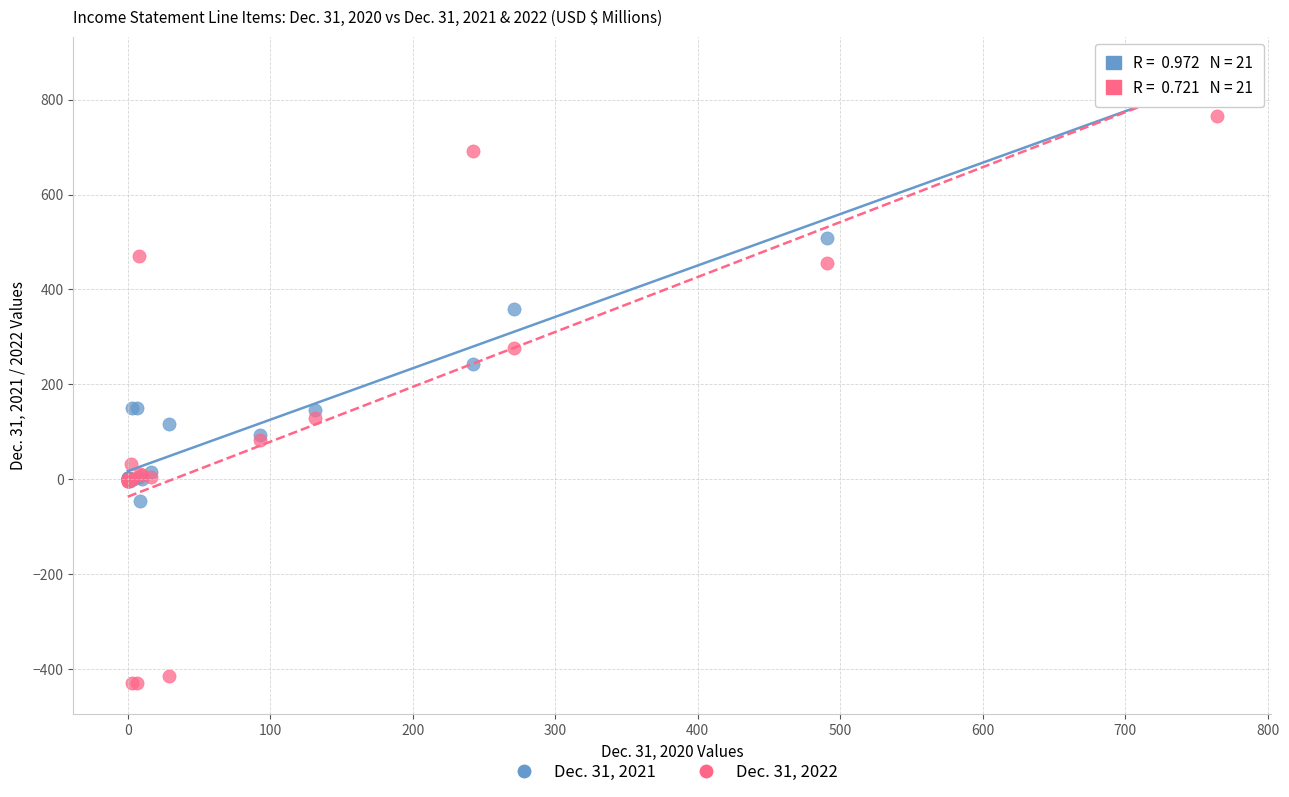

Across all series, what Y value is closest to 219?

243.7